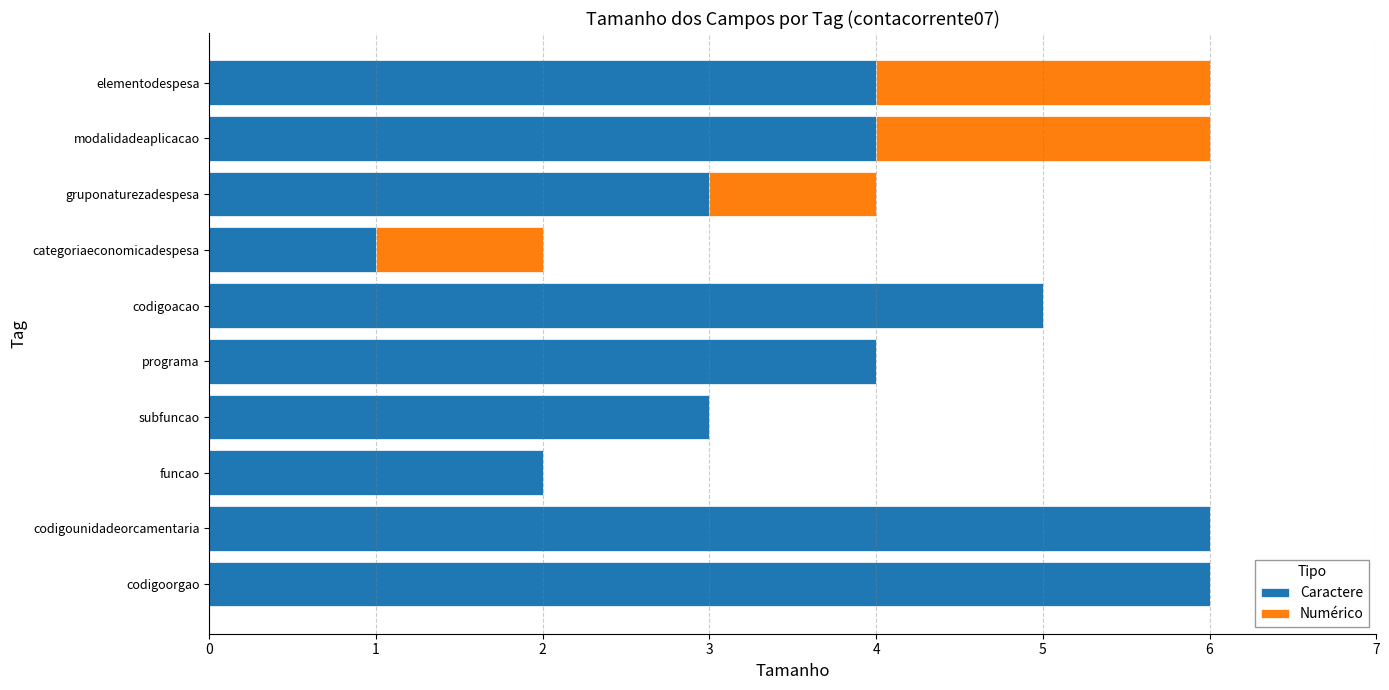

What is the total value across all series at codigoorgao?

6